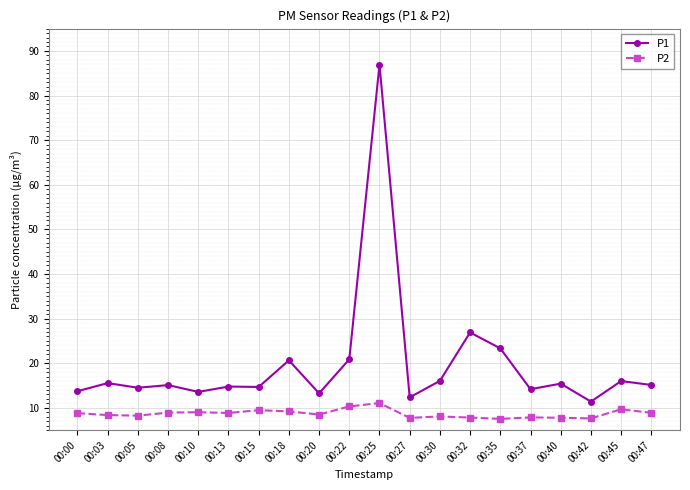

Which series has the largest range (max minus min)?

P1